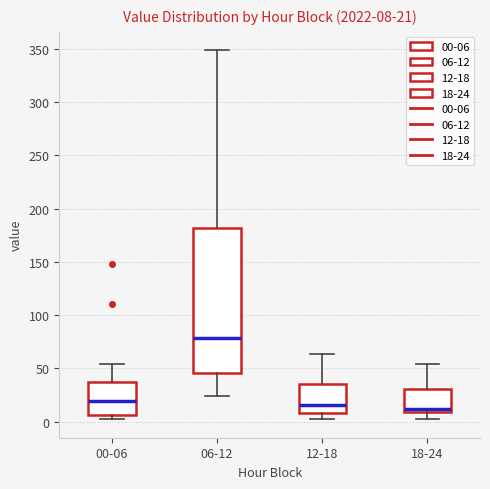

Comparing the boxes themselves (not the whiskers), which one is the tallest?

06-12